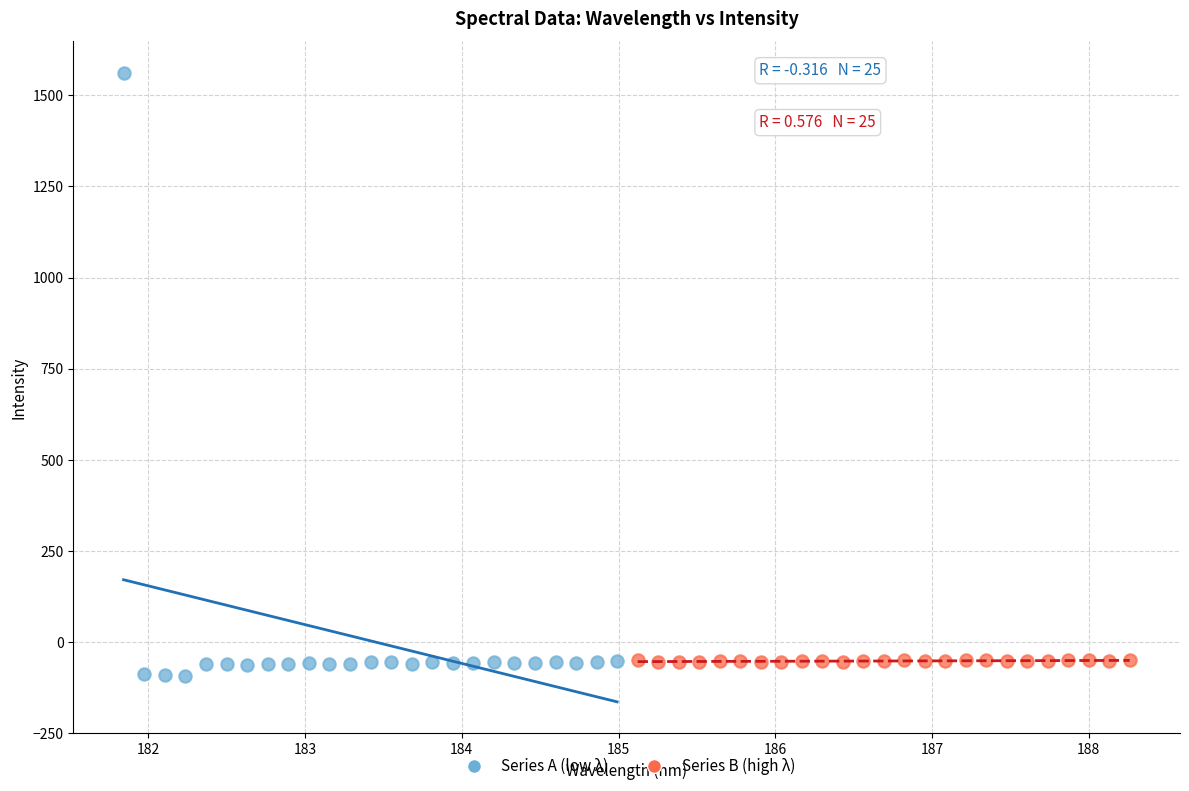

What are all the series names shown in the legend?

Series A (low λ), Series B (high λ)